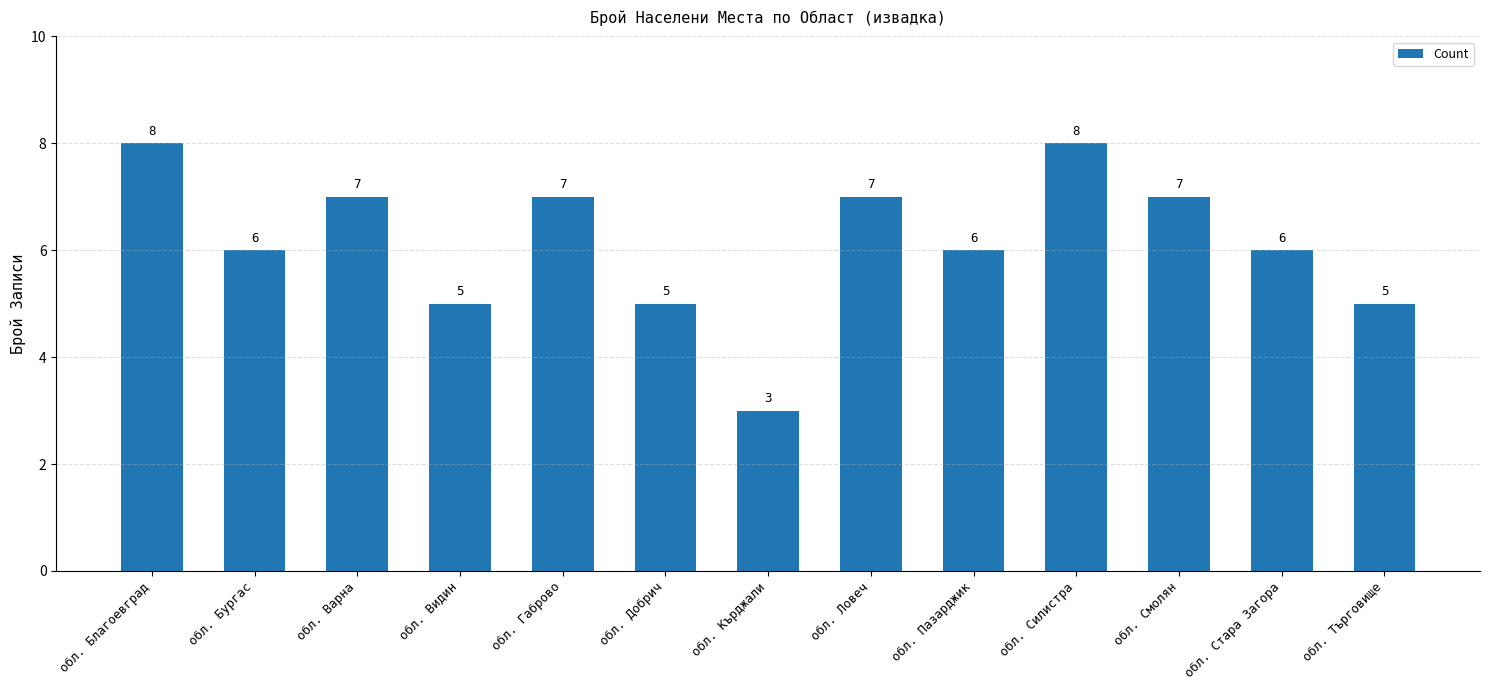

Reading right to left, transcribe all the data shown in this chart.

обл. Търговище=5	обл. Стара Загора=6	обл. Смолян=7	обл. Силистра=8	обл. Пазарджик=6	обл. Ловеч=7	обл. Кърджали=3	обл. Добрич=5	обл. Габрово=7	обл. Видин=5	обл. Варна=7	обл. Бургас=6	обл. Благоевград=8